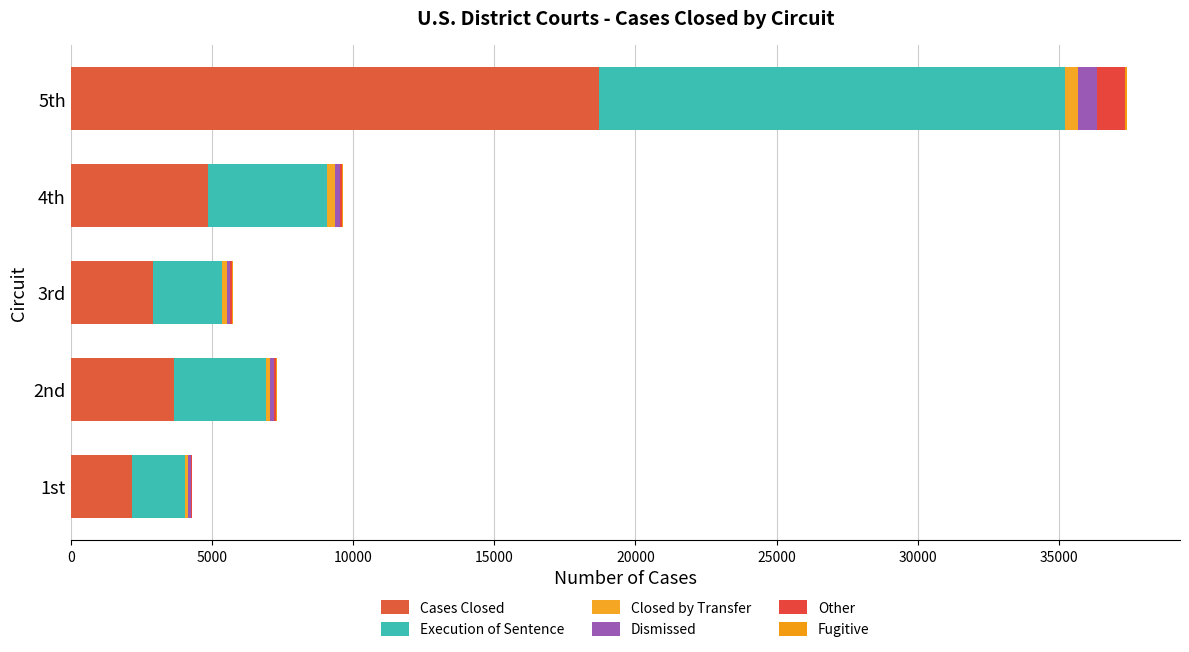

Count the number of data series in this chart.

6